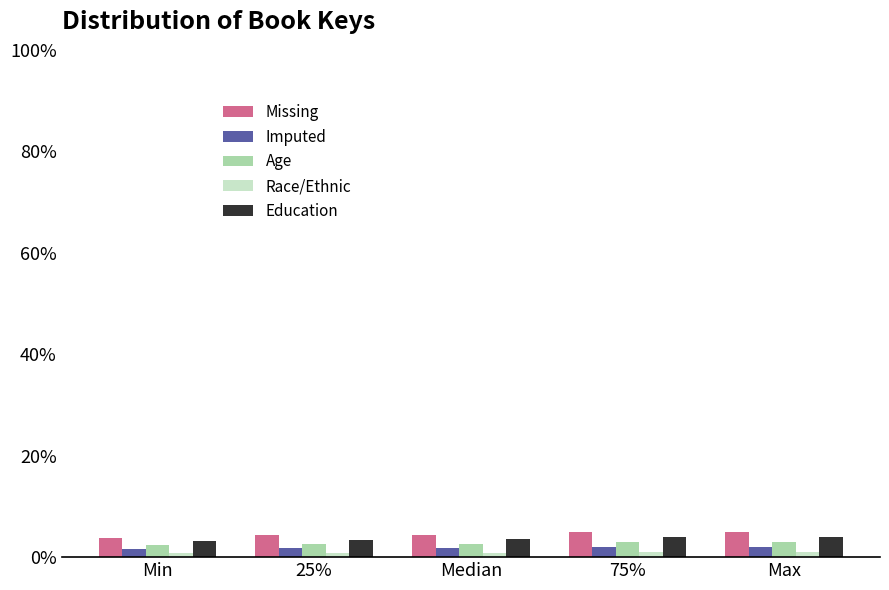

What is the minimum value for Age?

2.3